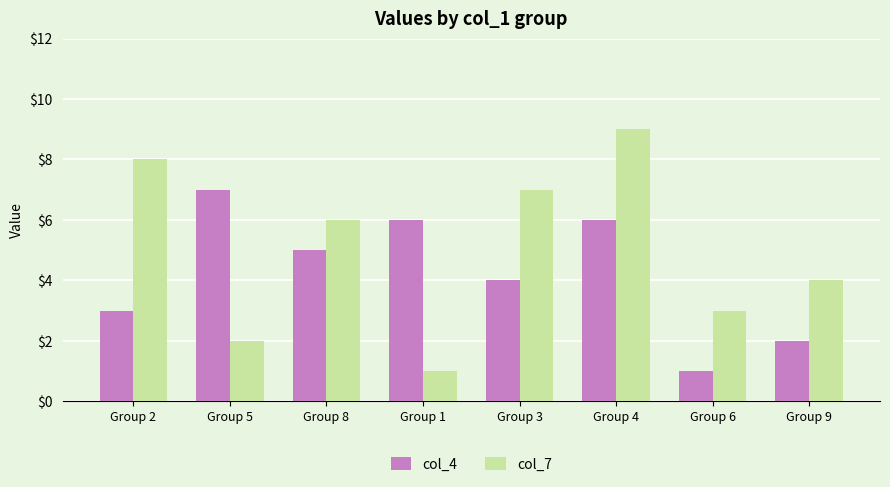

Which series changed the most between Group 5 and Group 4?

col_7